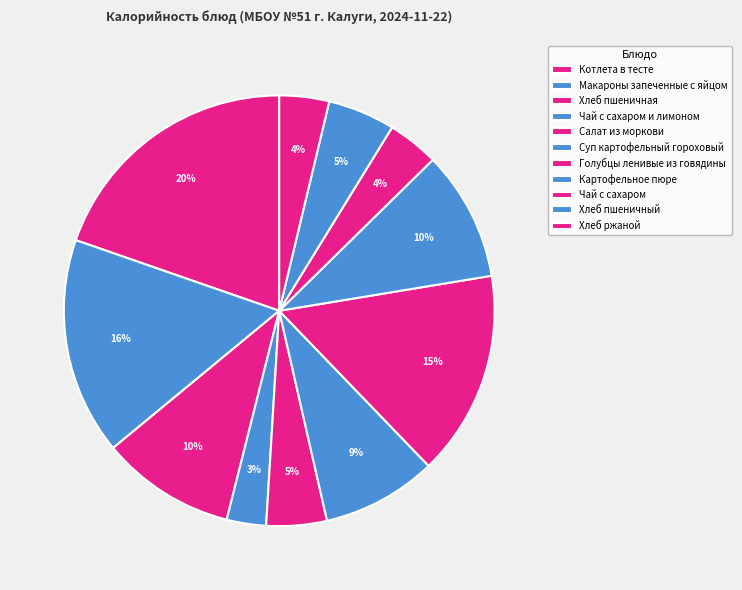

How many segments does this pie chart have?

11